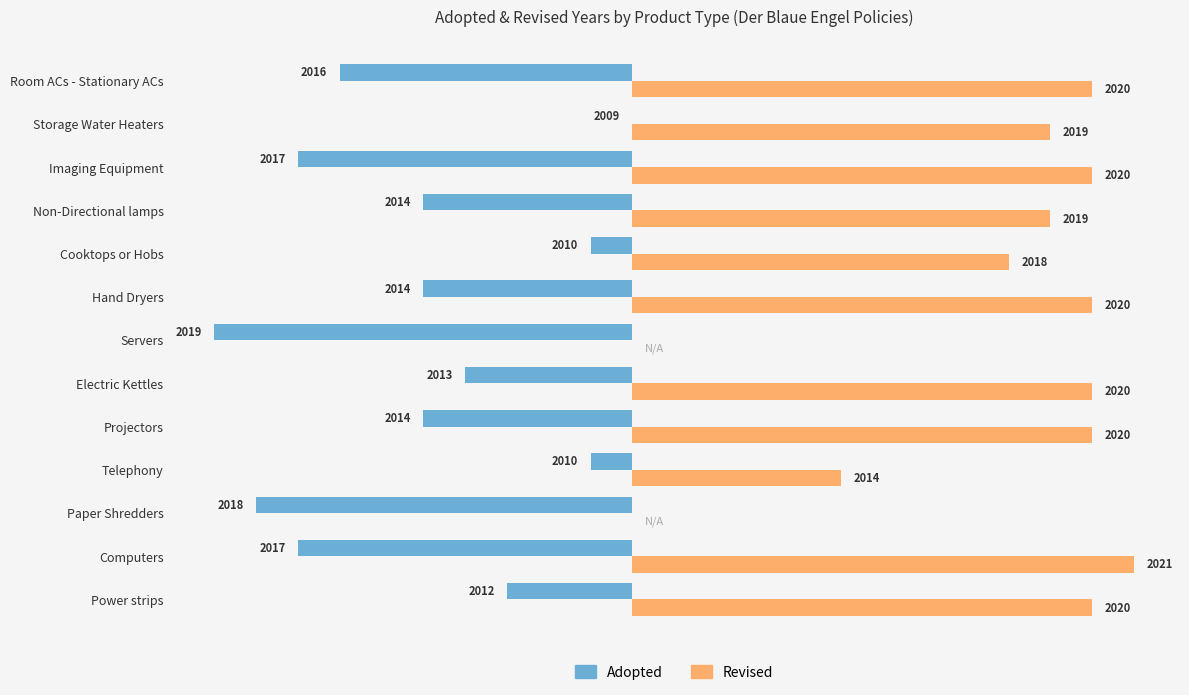

Rank the series by their average value, from lowest to highest.

Adopted, Revised